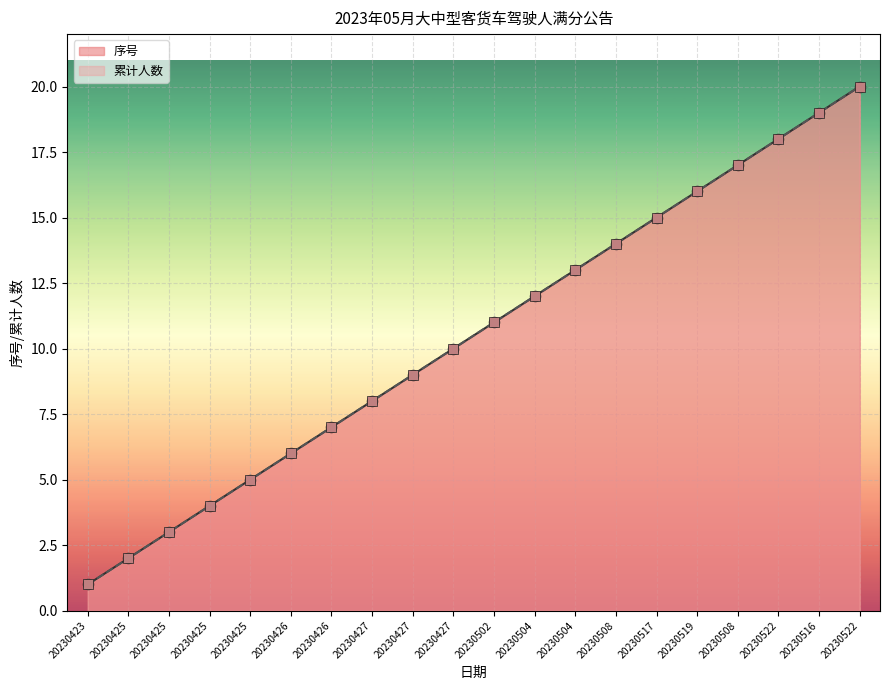

Which series contains the highest Y value?

累计人数